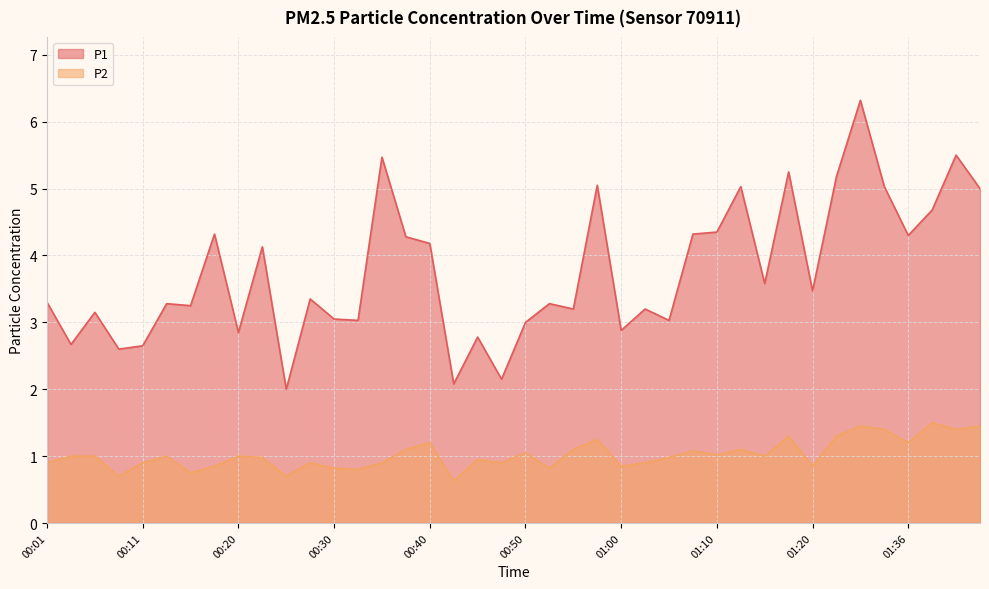

What is the sum of all P2 values?

41.0